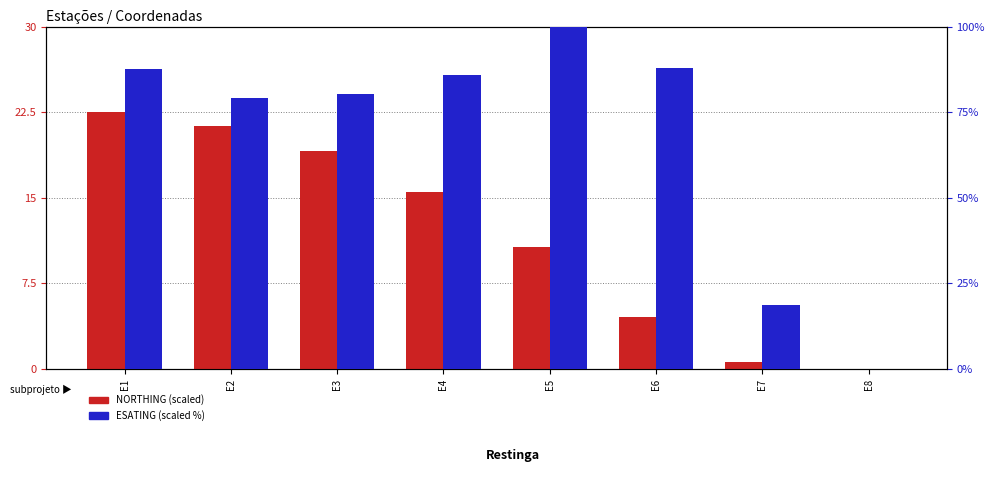

True or false: NORTHING (scaled) has a value of 22.5 at E1.

True